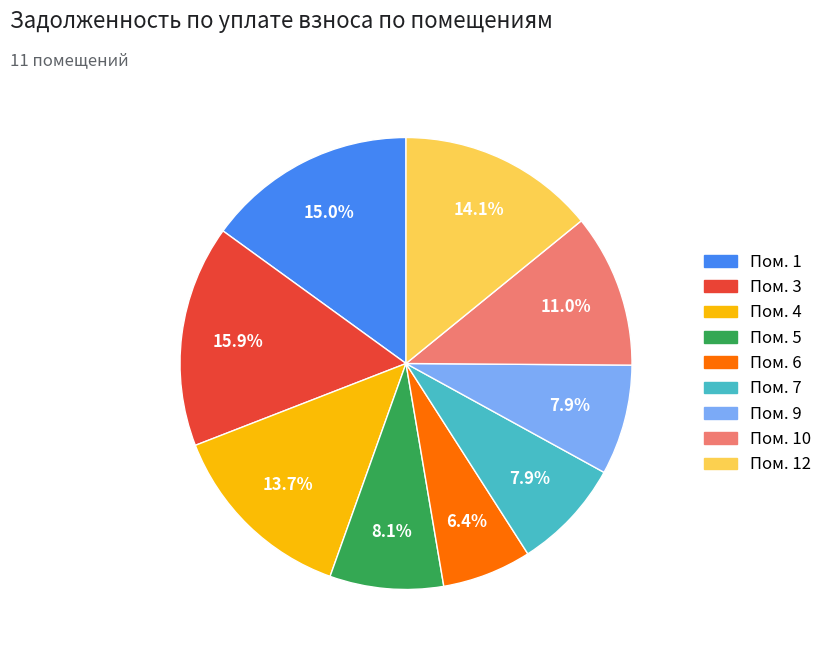

Does any single category account for the majority?

No